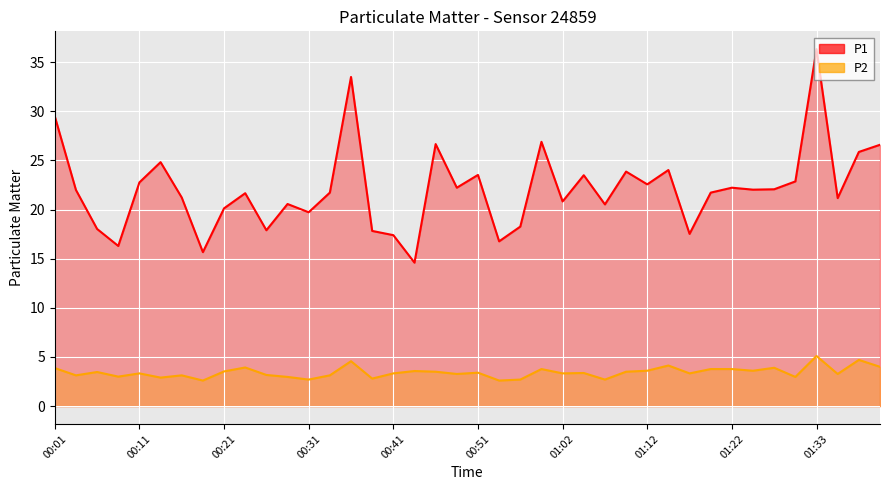

The value of P2 at 00:24 is 3.9. True or false?

True